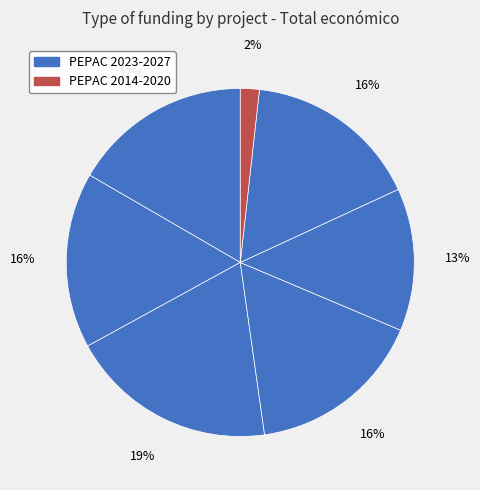

Count the number of slices in the pie.

7